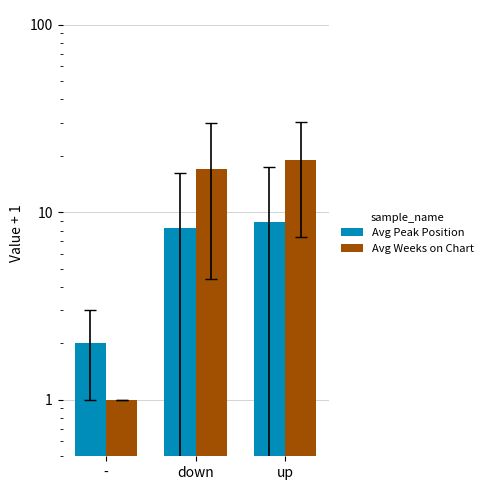

What is the lowest value of the Avg Weeks on Chart series?

1.0